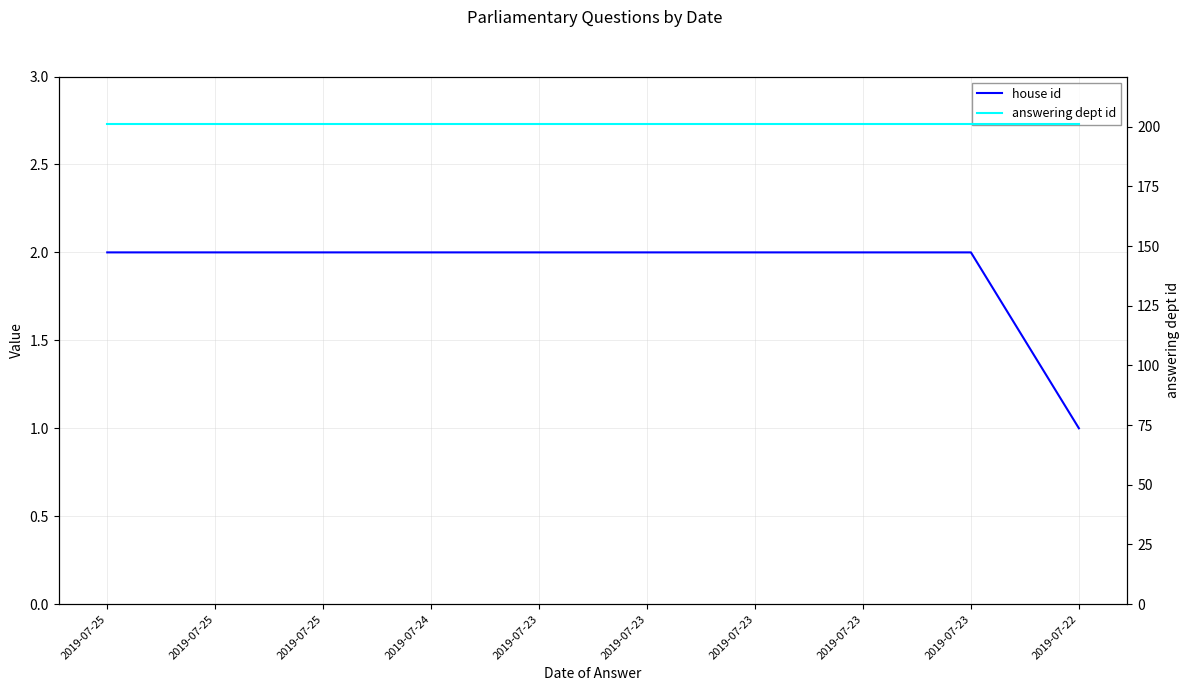

The house id series shows 2 at 2019-07-23. True or false?

True